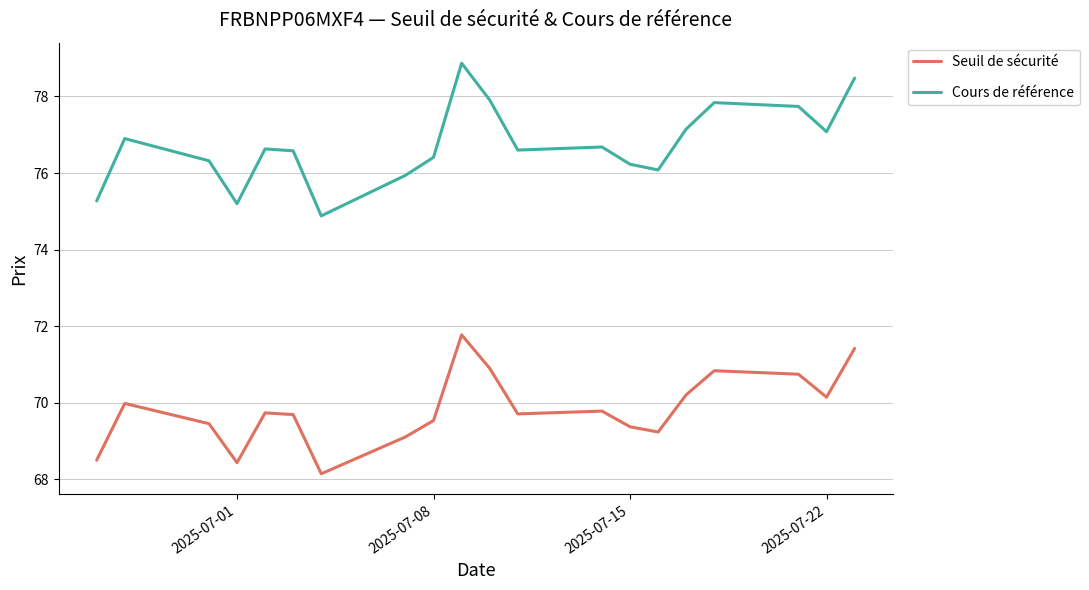

At 2025-07-08, list the series in order from largest to smallest.

Cours de référence, Seuil de sécurité